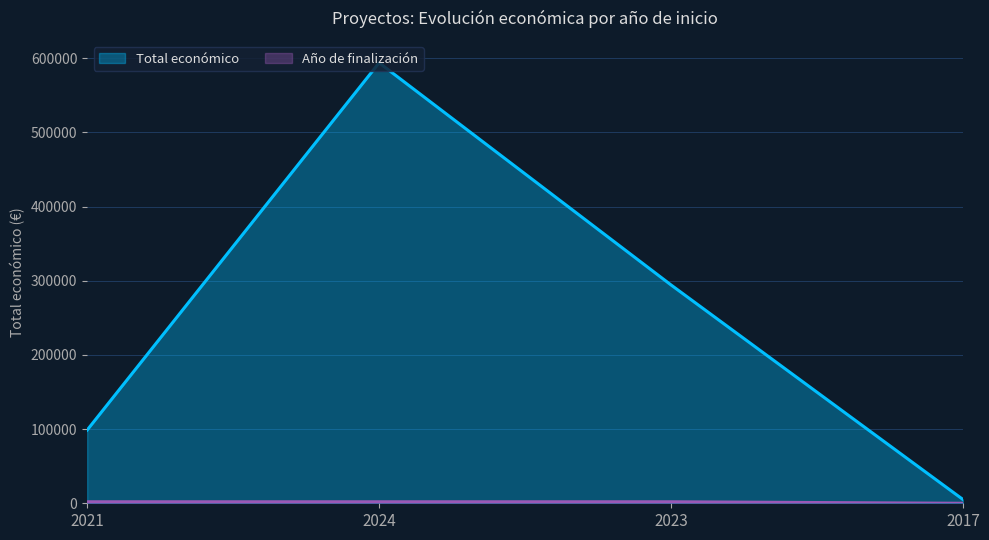

At how many categories does at least one series exceed 469342?

1